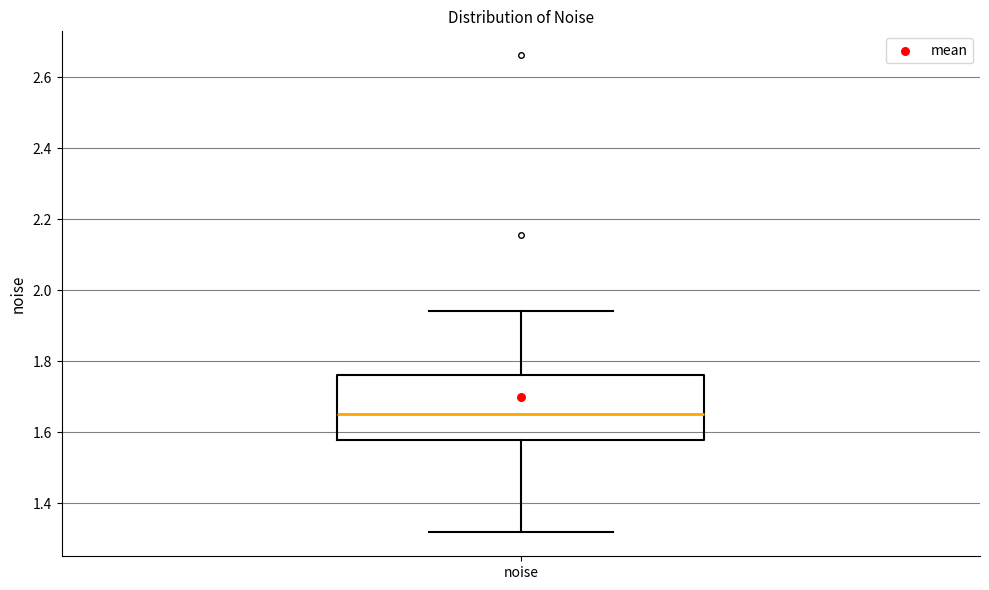

Where does the median line of the box for noise sit on the y-axis? The values are not printed on the chart, so give them approximately, as read against the axis.

1.66